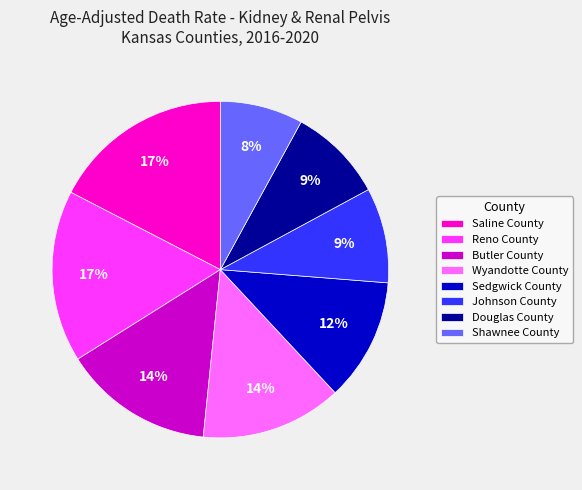

Does Sedgwick County account for over 50% of the chart?

No